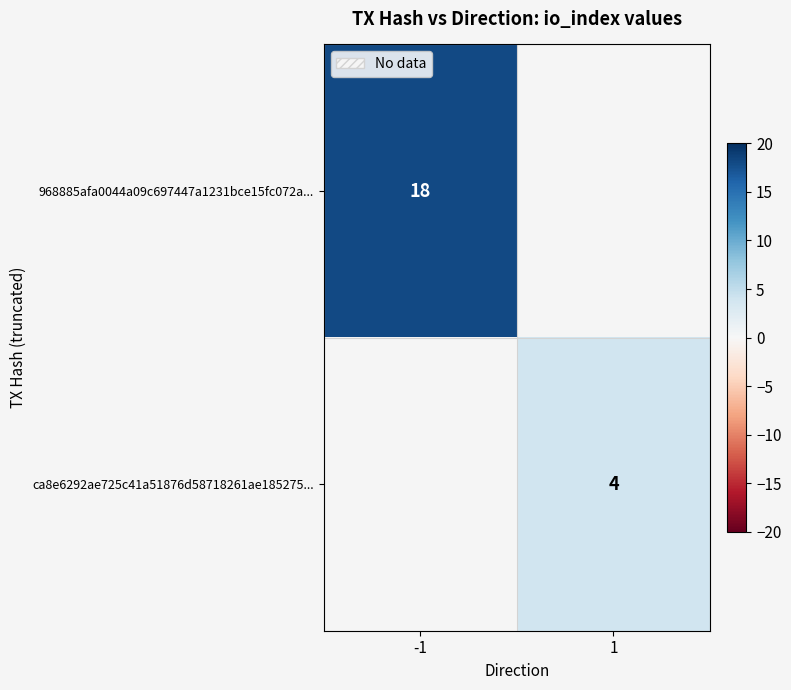

Between 1 and -1, which is larger?

-1